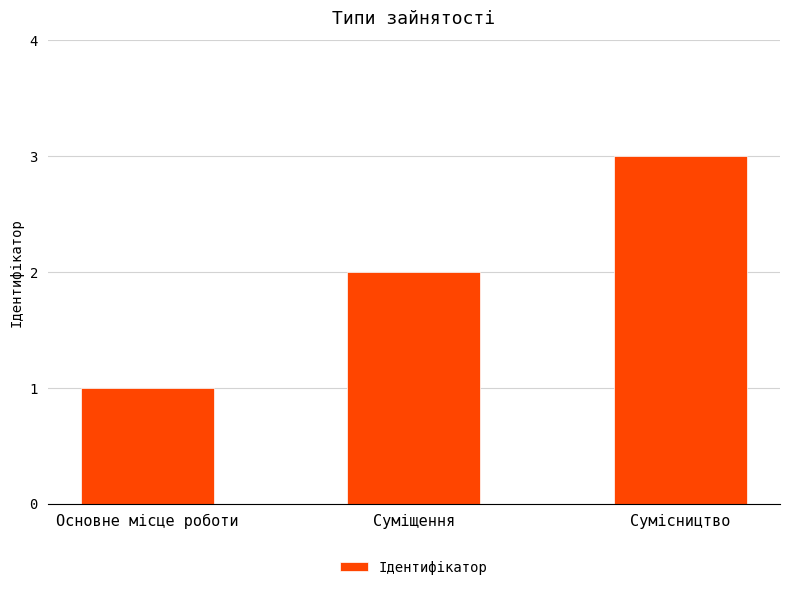

What is the ratio of the value at Сумісництво to the value at Основне місце роботи?

3.0